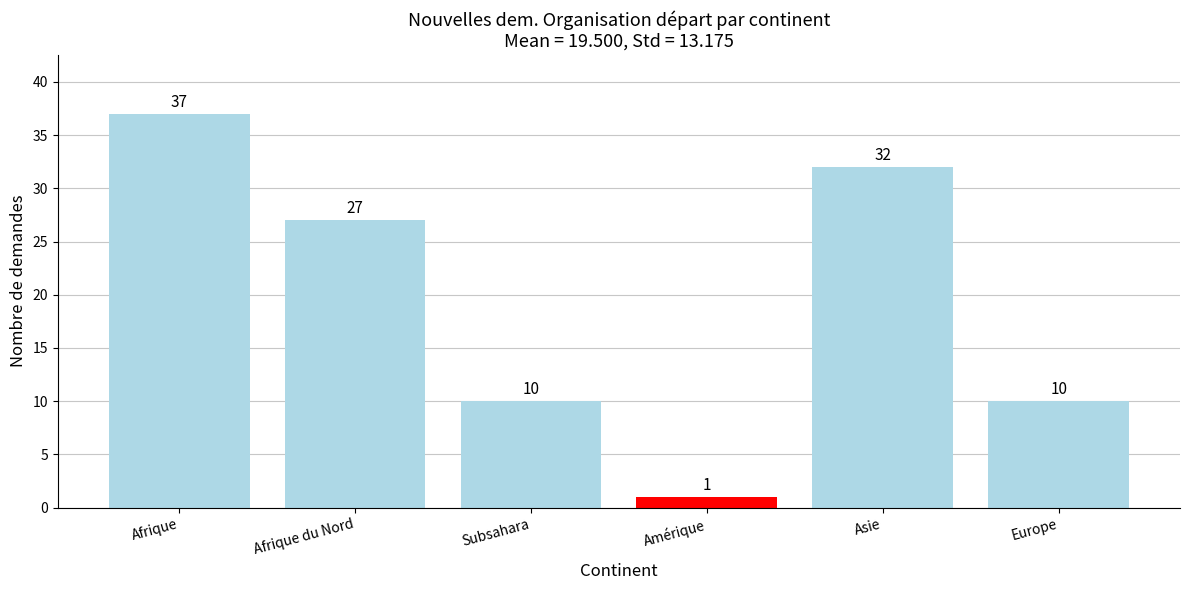

How many categories are shown in the chart?

6